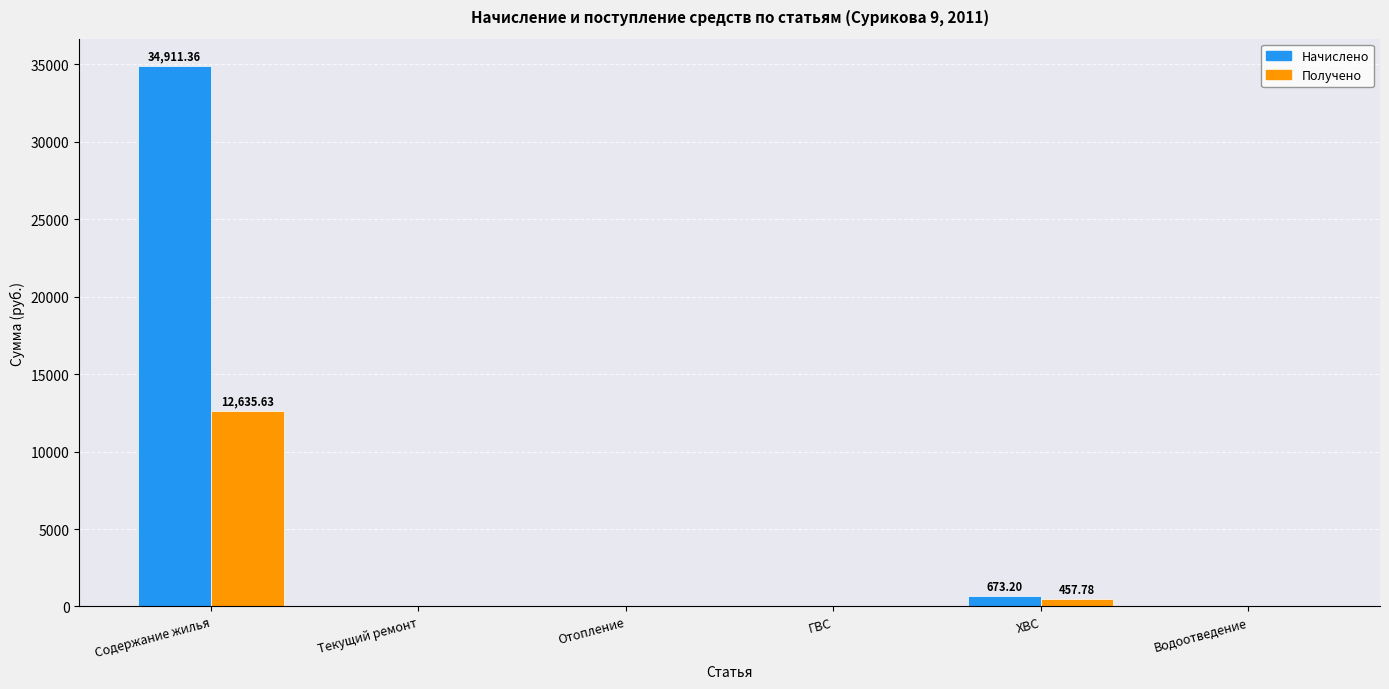

Reading right to left, extract all data points from this chart.

Начислено: 0.0	673.2	0.0	0.0	0.0	34911.4
Получено: 0.0	457.8	0.0	0.0	0.0	12635.6